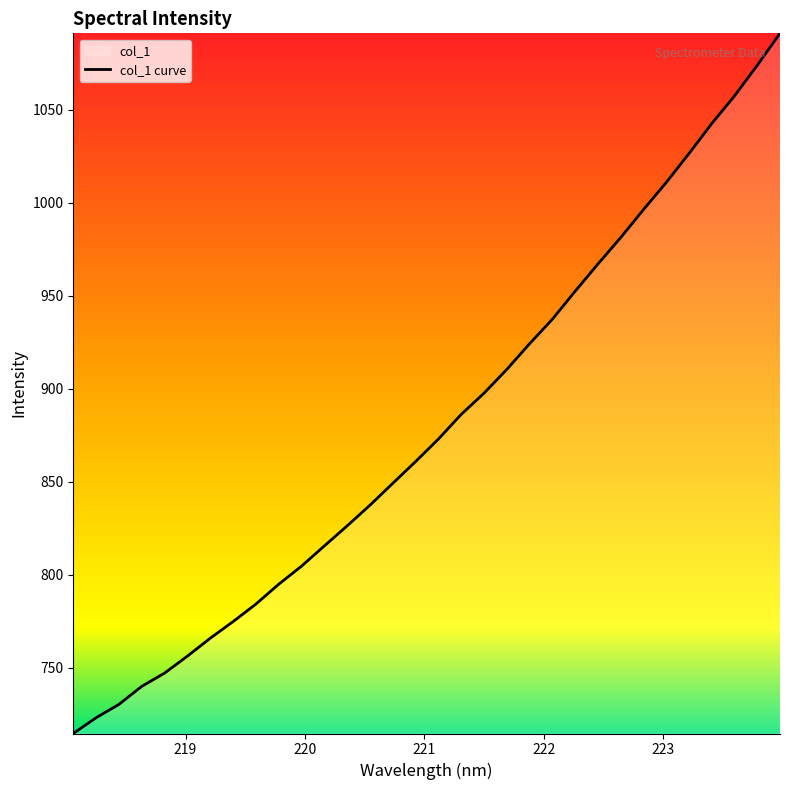

What is the difference between the maximum and minimum values?

376.5